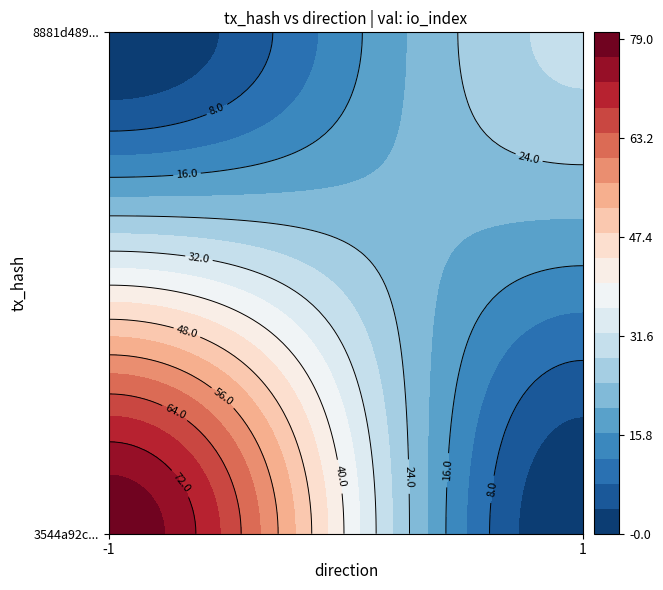

Rank the series by their maximum value, from highest to lowest.

3544a92ceeaff879f7617562fec936bd0750c32, 8881d489cda87826eaa5f77752ba64aa92110ea